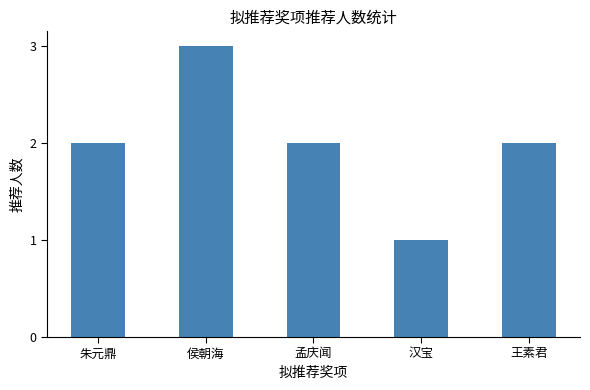

Is it true that the value at 孟庆闻 is 3?

False